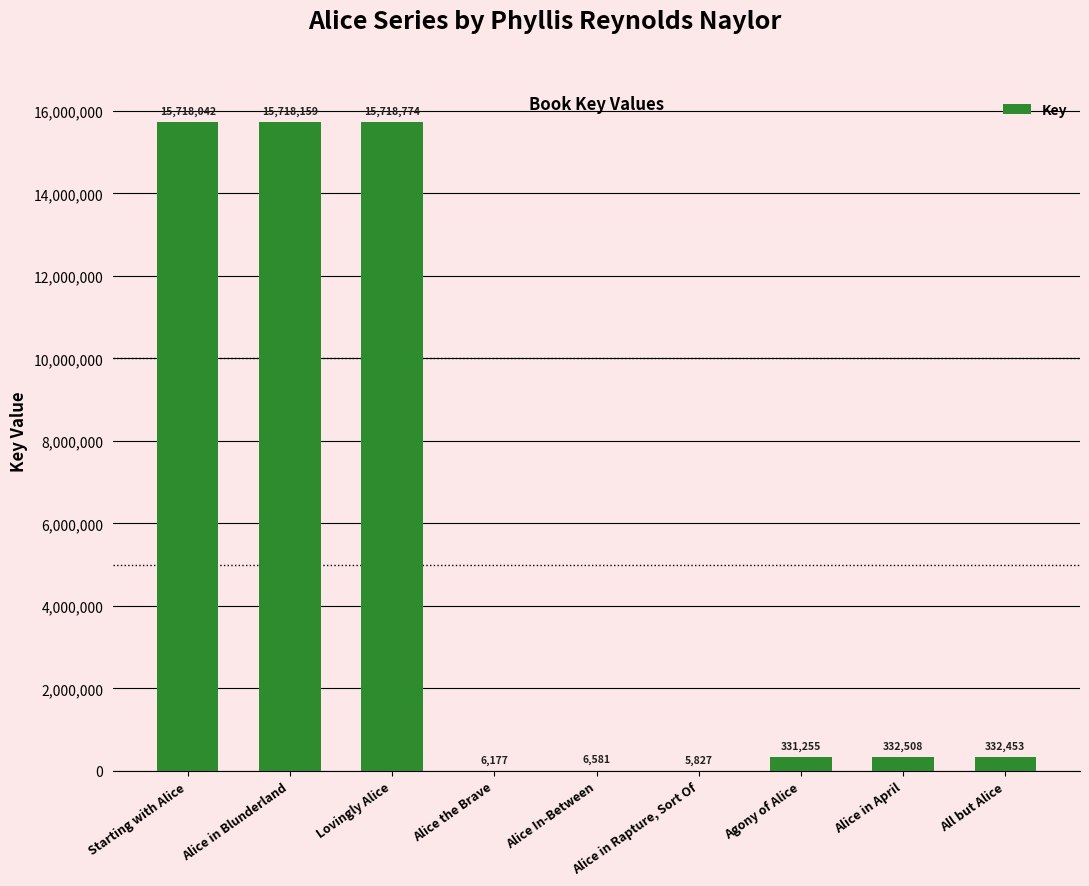

Read the value at All but Alice, to the nearest 10.

332450